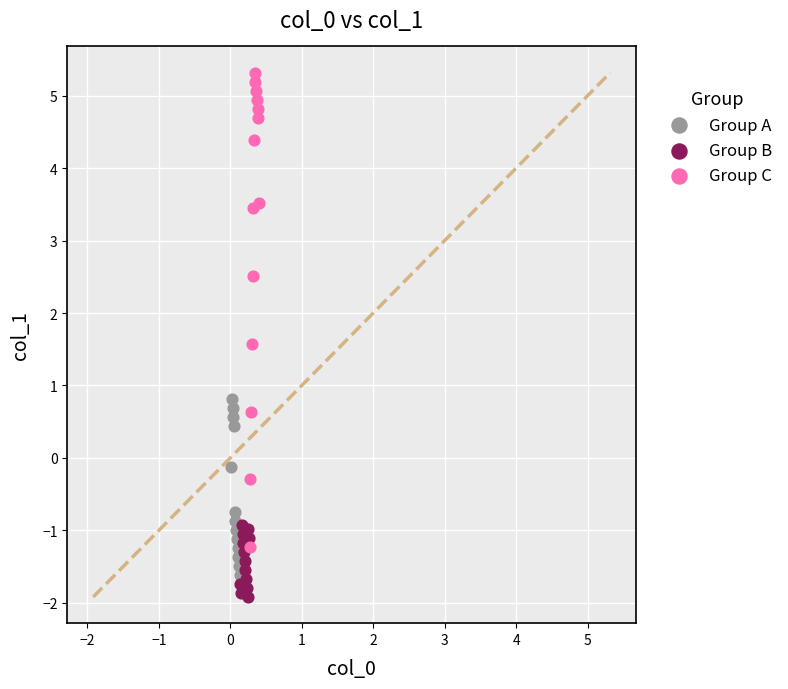

Which series has the largest Y range (max minus min)?

Group C